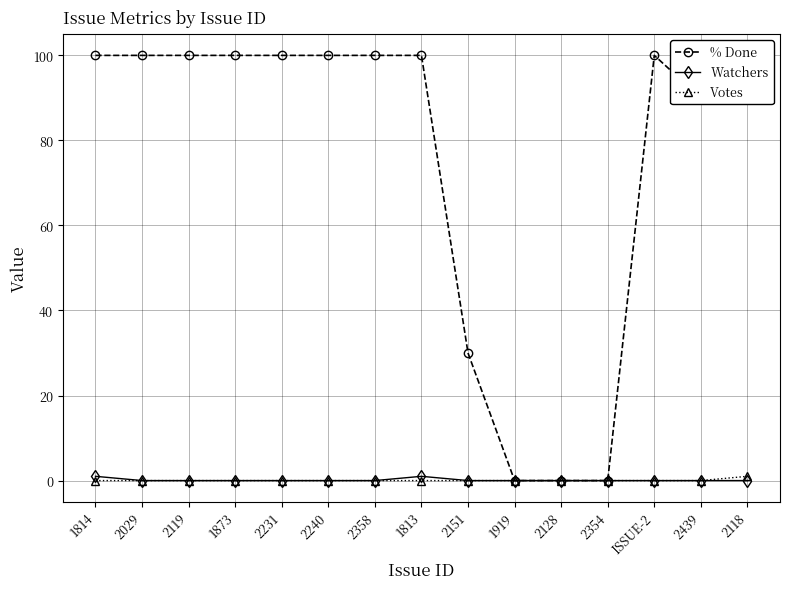

True or false: % Done and Votes cross at least once.

False